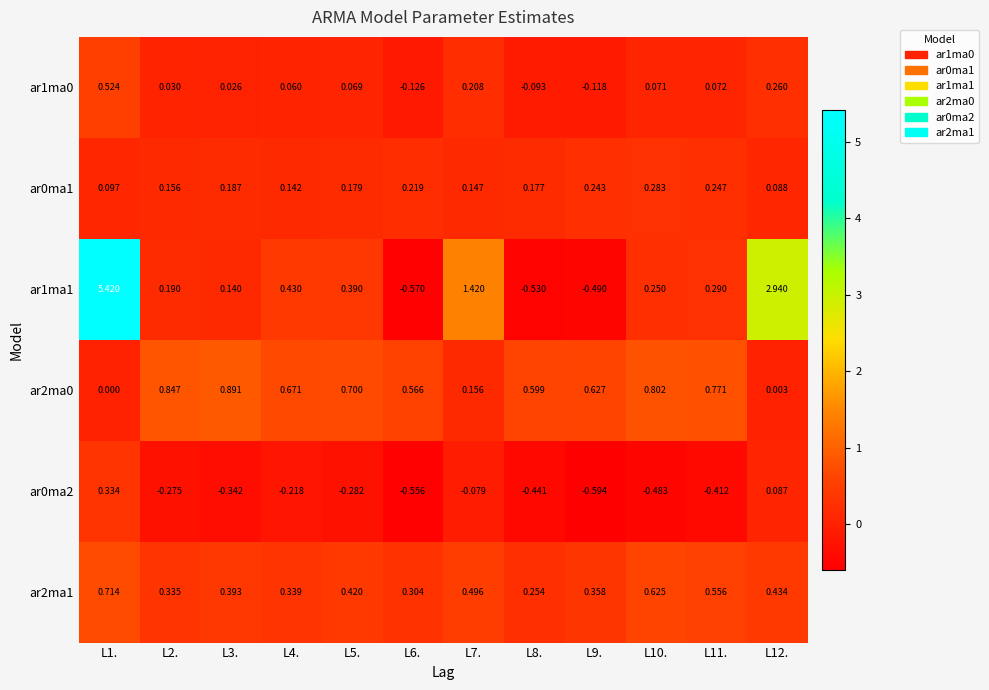

How many data points in ar1ma1 are above 0?

9